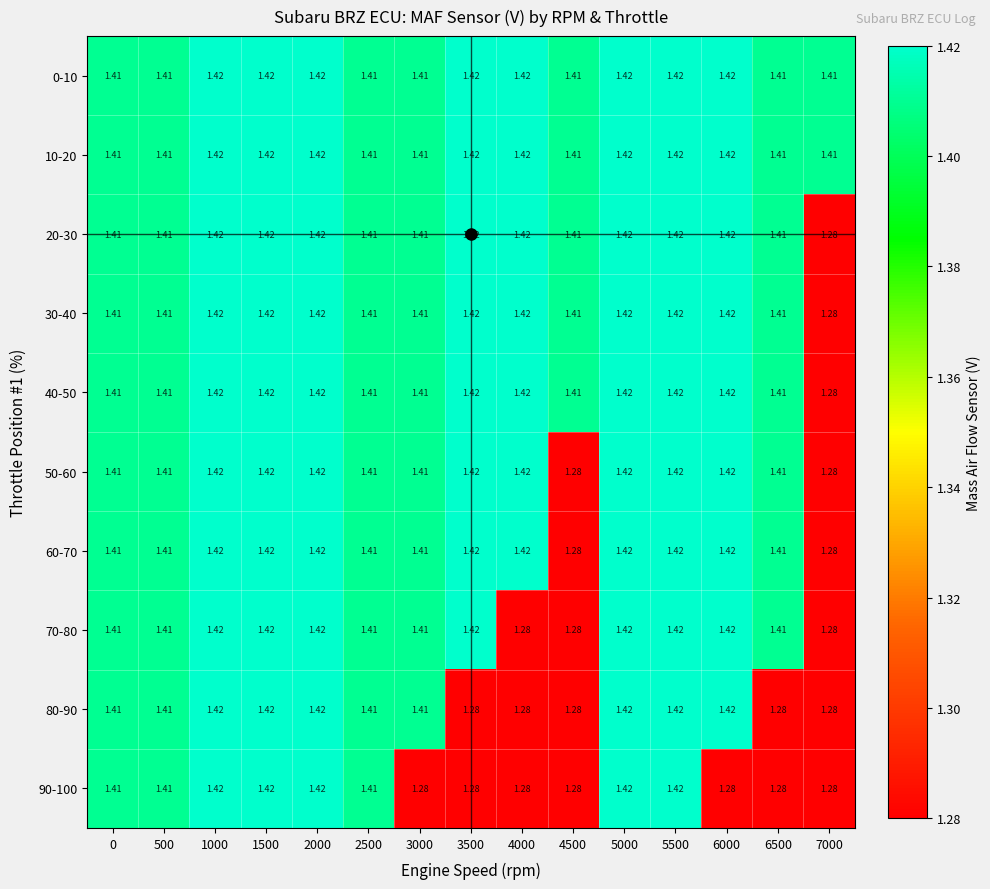

Count the number of categories in the chart.

15